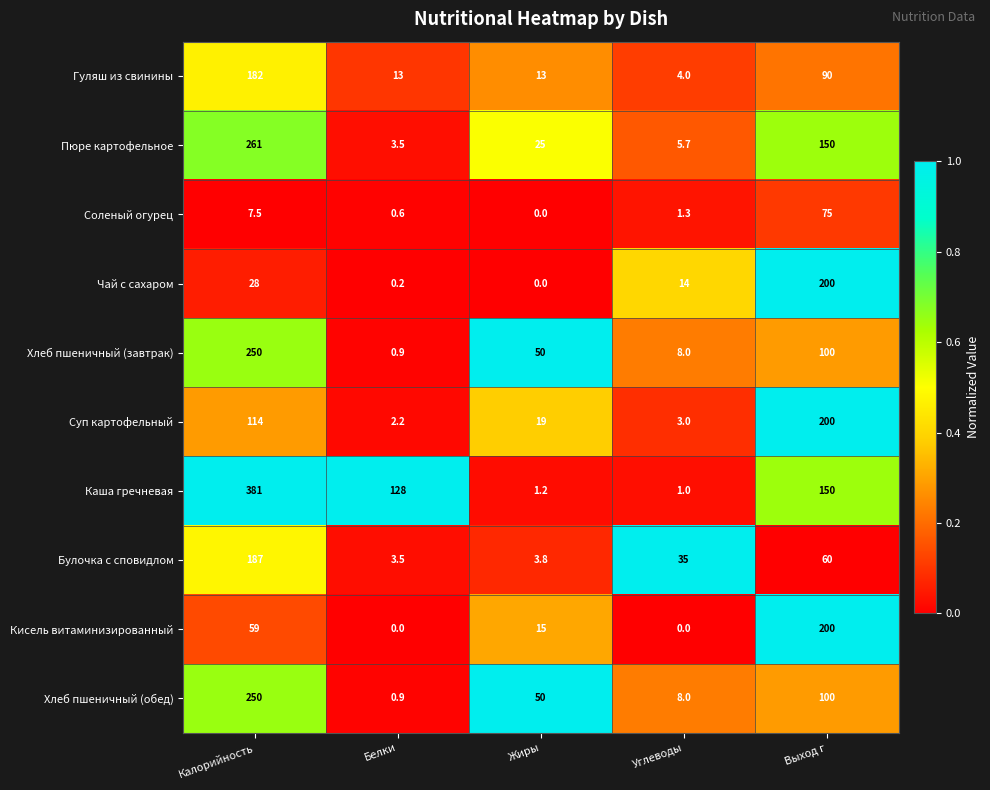

True or false: Гуляш из свинины has a value of 1.0 at Углеводы.

False